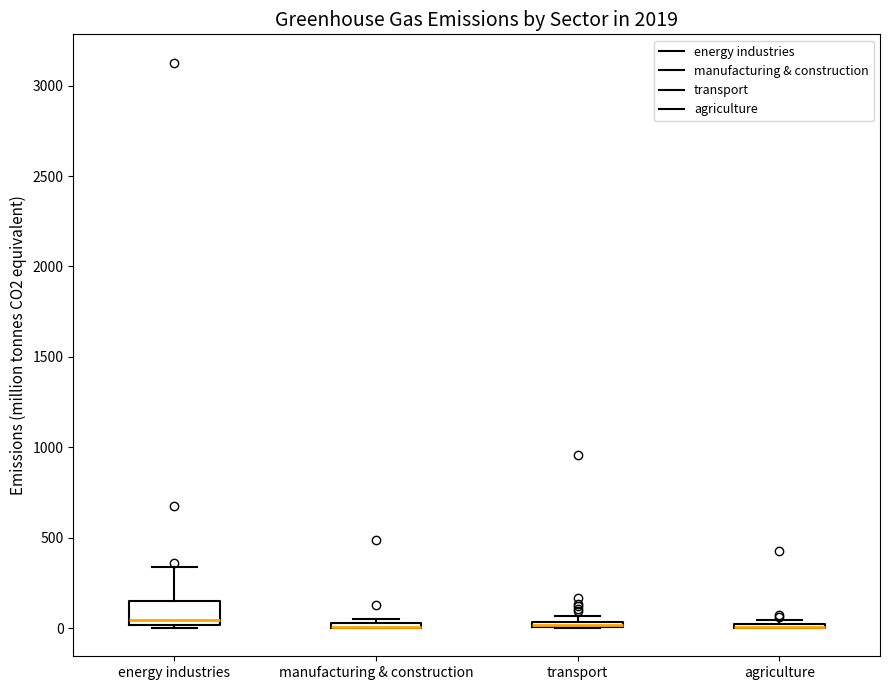

Comparing the boxes themselves (not the whiskers), which one is the tallest?

energy industries